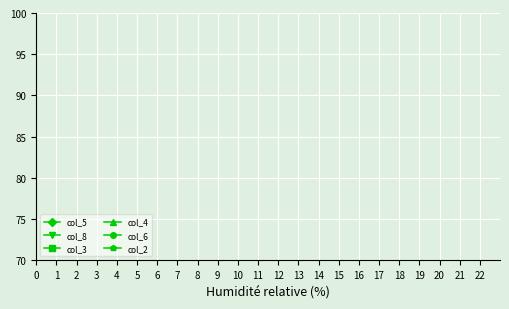

How many times do col_2 and col_6 cross each other?

4